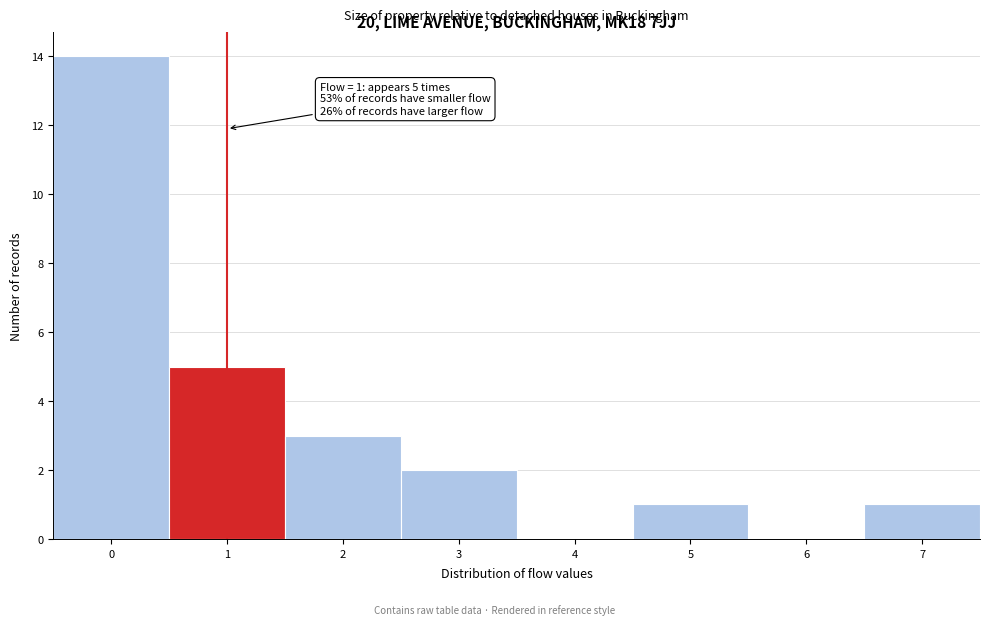

Over which range of the x-axis is the bar tallest?

-0.5 to 0.5